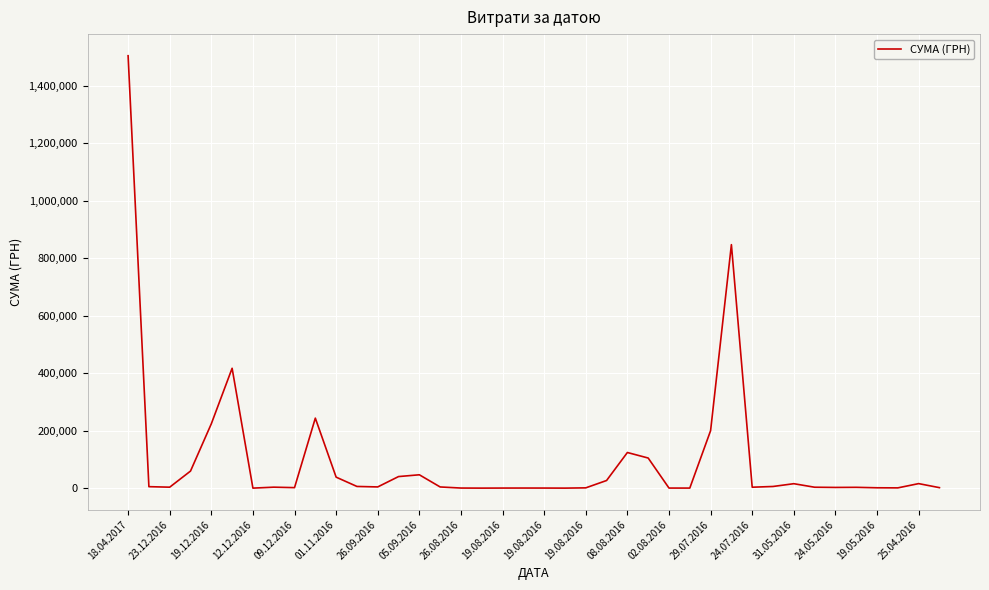

What is the maximum value shown in the chart?

1504929.0